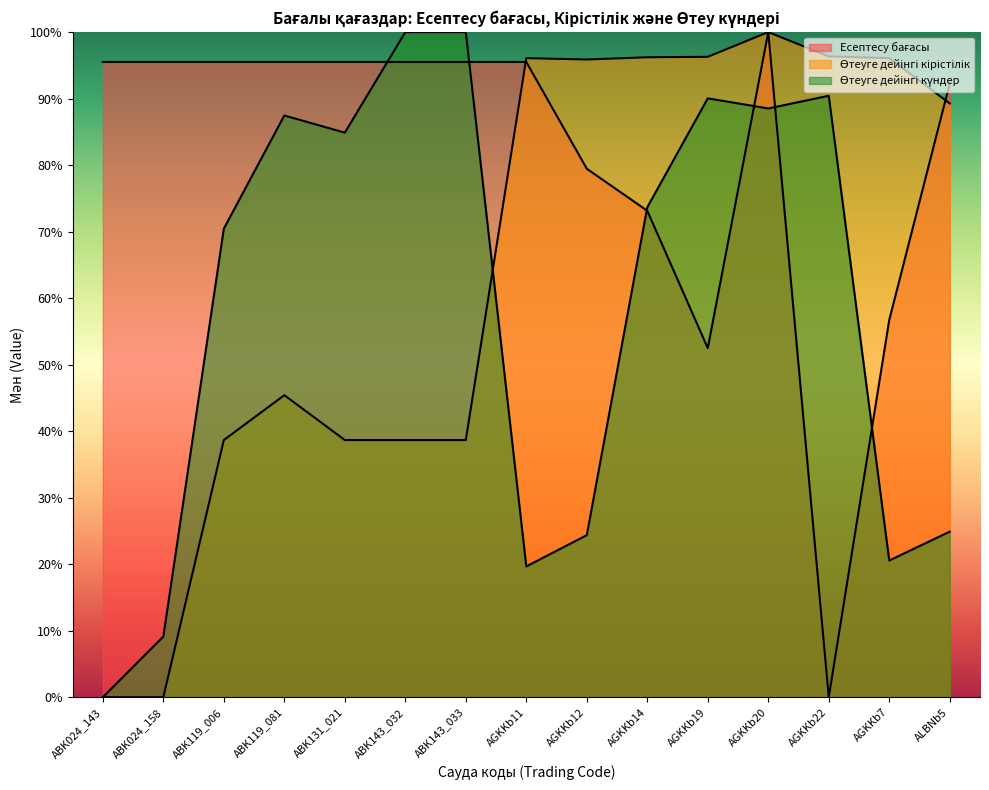

What position from the right is AGKKb19?

5